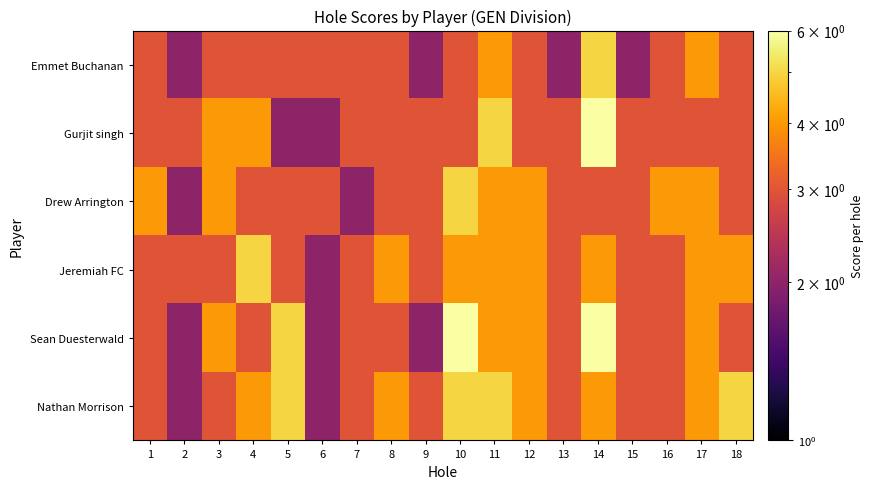

Rank the series at 14 from lowest to highest value.

Drew Arrington, Jeremiah FC, Nathan Morrison, Emmet Buchanan, Gurjit singh, Sean Duesterwald